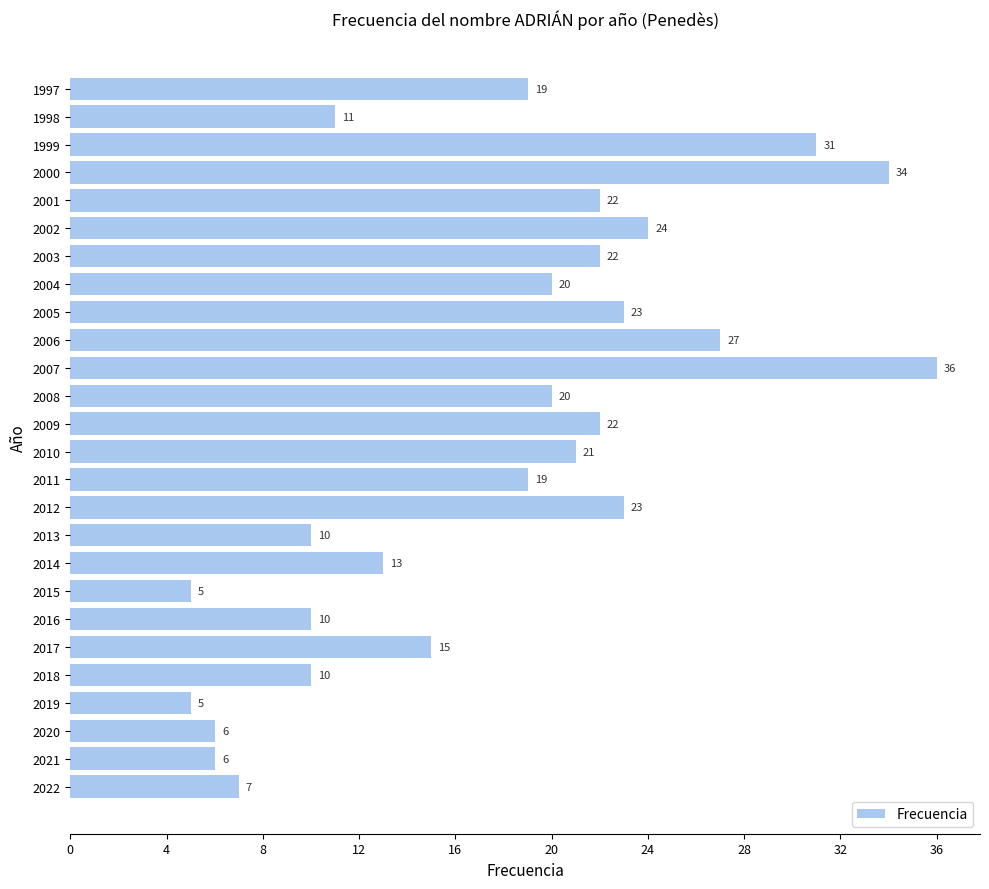

Reading bottom to top, transcribe all the data shown in this chart.

2022=7	2021=6	2020=6	2019=5	2018=10	2017=15	2016=10	2015=5	2014=13	2013=10	2012=23	2011=19	2010=21	2009=22	2008=20	2007=36	2006=27	2005=23	2004=20	2003=22	2002=24	2001=22	2000=34	1999=31	1998=11	1997=19